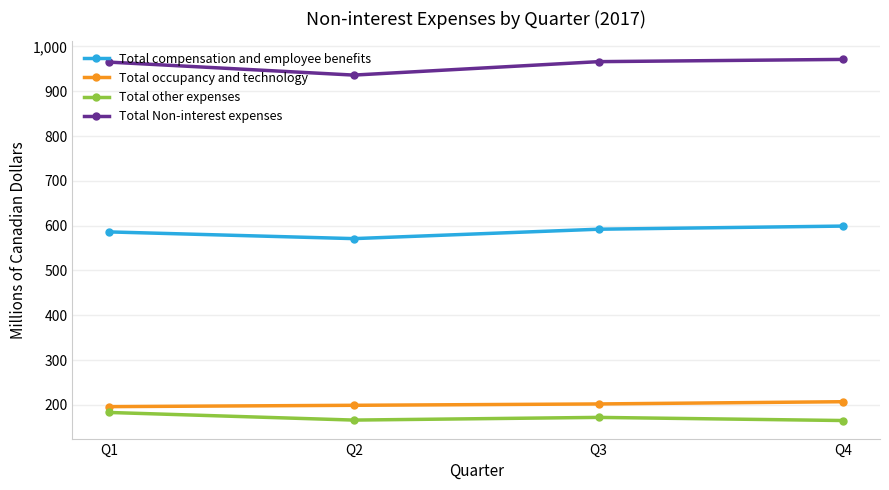

How many series are shown in this chart?

4